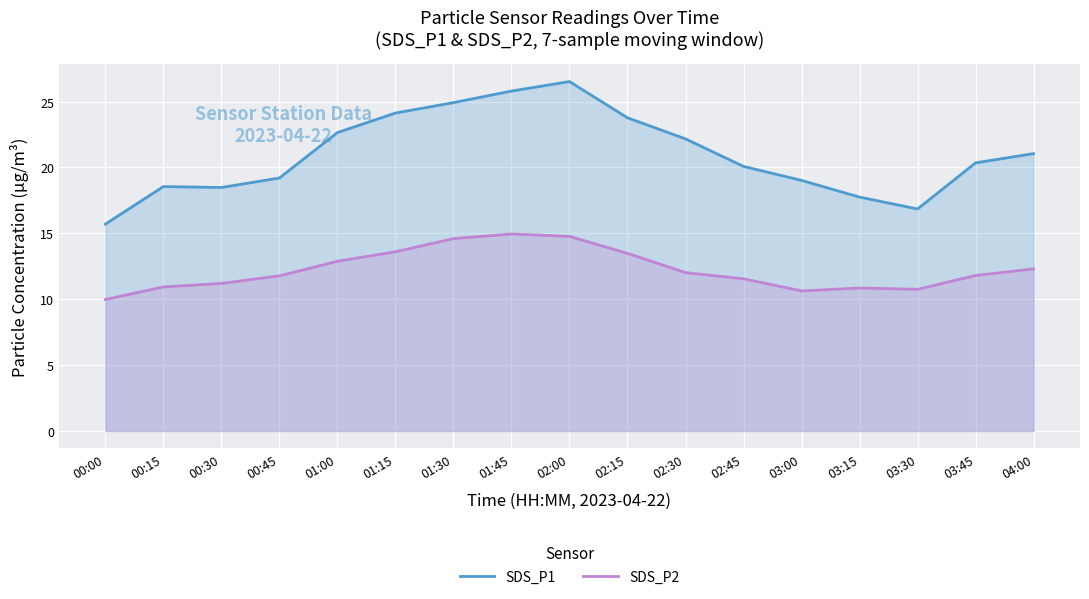

Reading left to right, list all the values displayed in this chart.

SDS_P1: 00:00=15.7	00:15=18.6	00:30=18.5	00:45=19.2	01:00=22.6	01:15=24.1	01:30=24.9	01:45=25.8	02:00=26.5	02:15=23.8	02:30=22.2	02:45=20.1	03:00=19.0	03:15=17.8	03:30=16.9	03:45=20.4	04:00=21.1
SDS_P2: 00:00=10.0	00:15=10.9	00:30=11.2	00:45=11.8	01:00=12.9	01:15=13.6	01:30=14.6	01:45=14.9	02:00=14.8	02:15=13.5	02:30=12.0	02:45=11.6	03:00=10.6	03:15=10.8	03:30=10.8	03:45=11.8	04:00=12.3